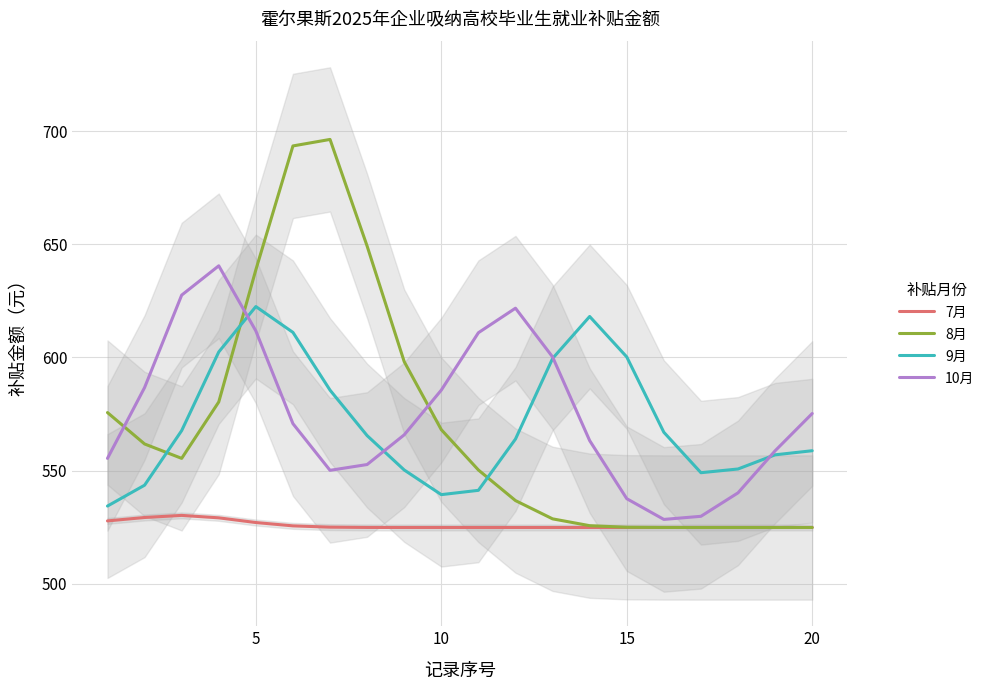

What is the lowest value of the 9月 series?

534.4